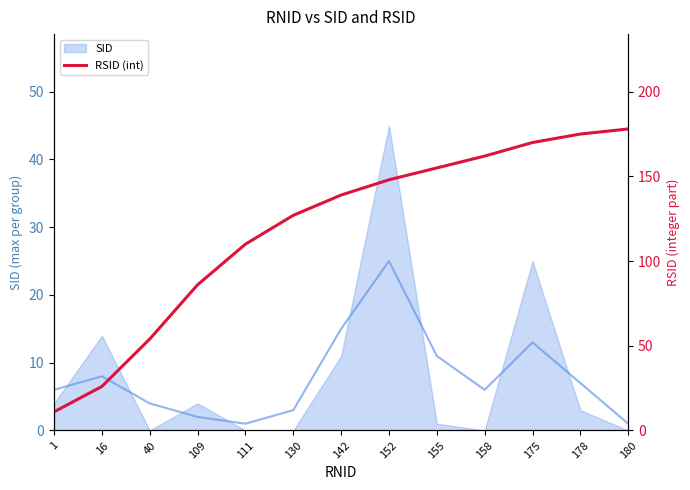

How many lines are shown in the chart?

1